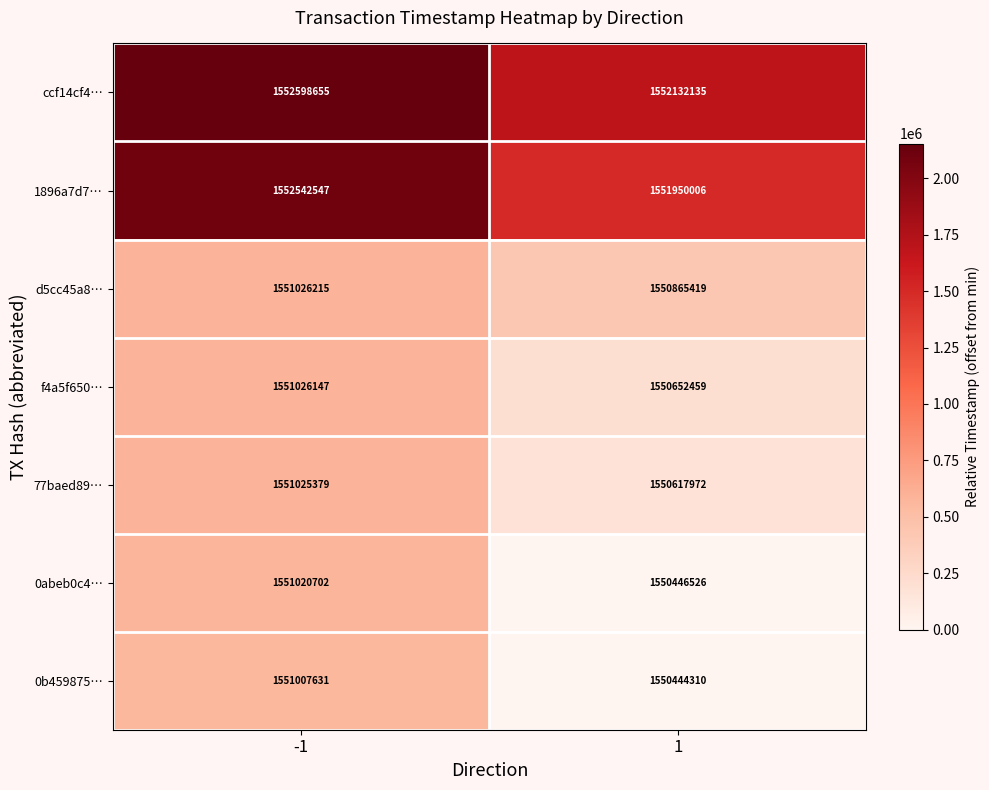

What is the total value across all series at -1?

10860247276